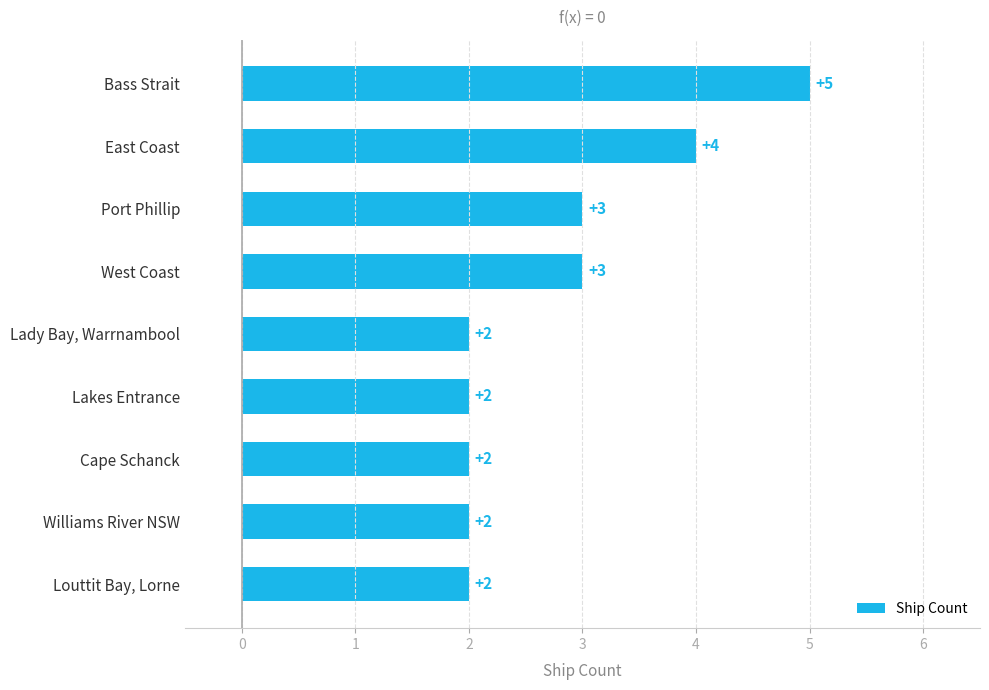

What is the difference between the maximum and second lowest values?

3